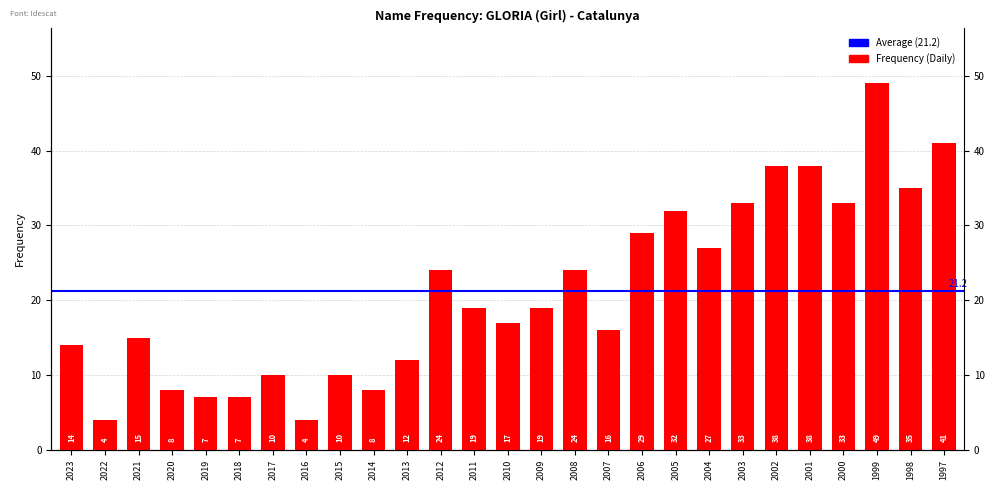

Reading left to right, list all the values displayed in this chart.

2023=14	2022=4	2021=15	2020=8	2019=7	2018=7	2017=10	2016=4	2015=10	2014=8	2013=12	2012=24	2011=19	2010=17	2009=19	2008=24	2007=16	2006=29	2005=32	2004=27	2003=33	2002=38	2001=38	2000=33	1999=49	1998=35	1997=41